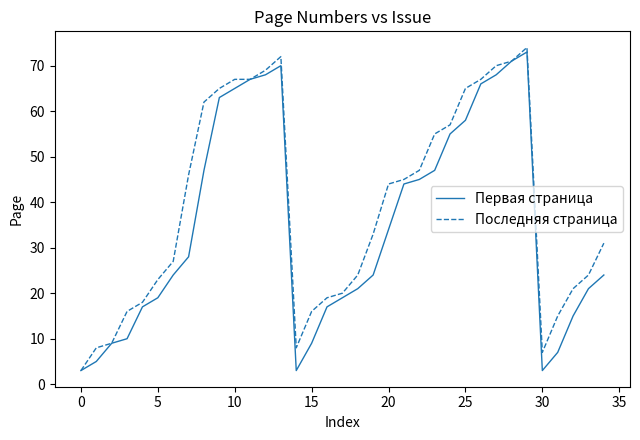

Which series has the largest total across all categories?

Последняя страница